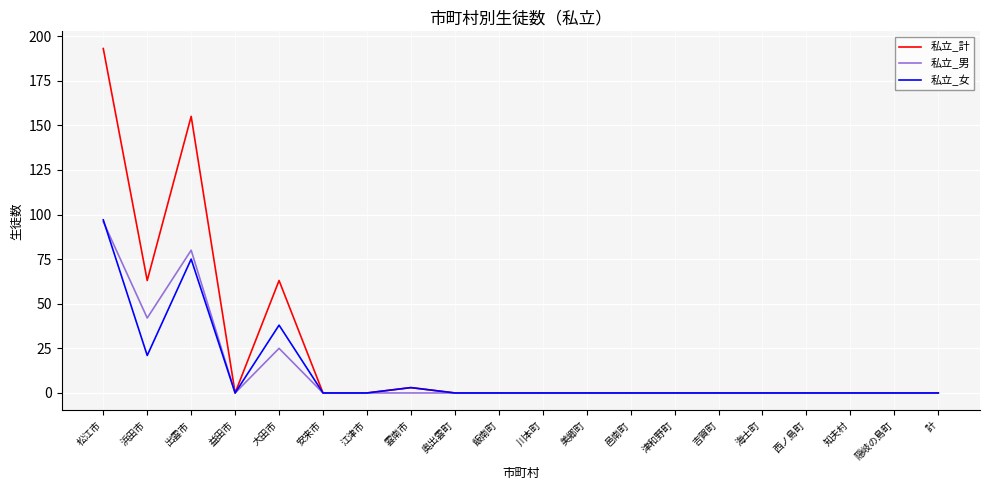

Is it true that 私立_男 equals 0 at 飯南町?

True